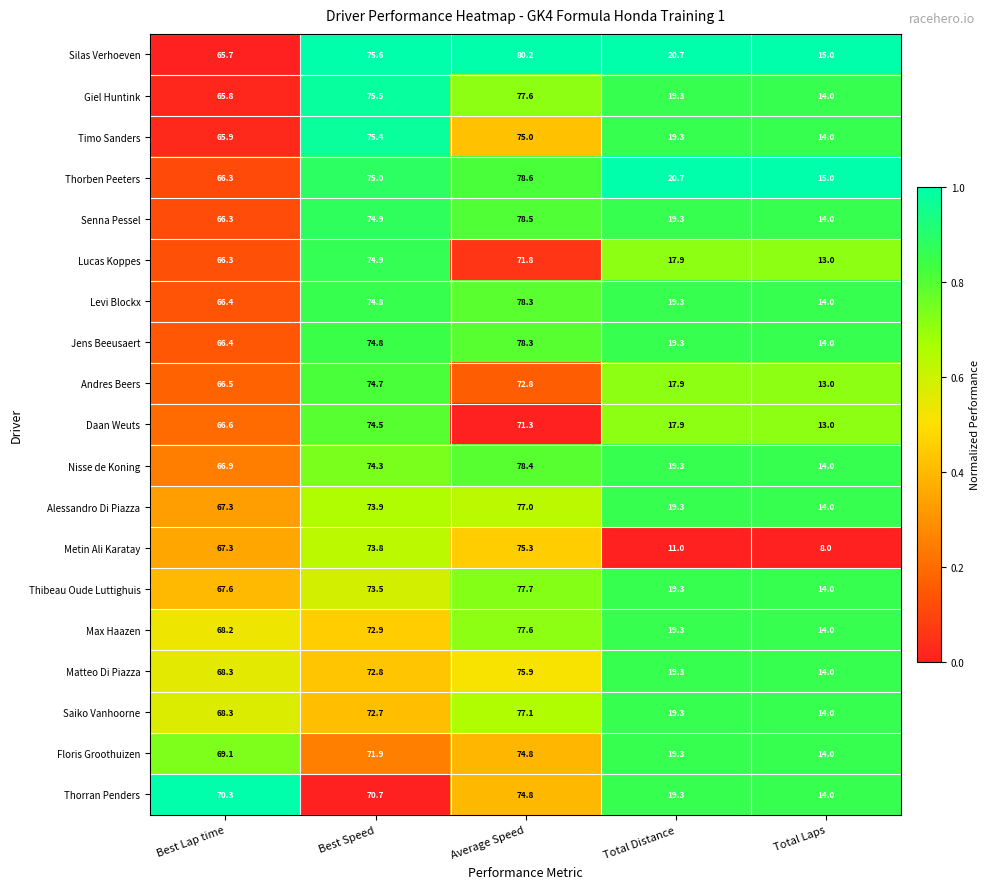

At which category is the sum across all series the highest?

Average Speed